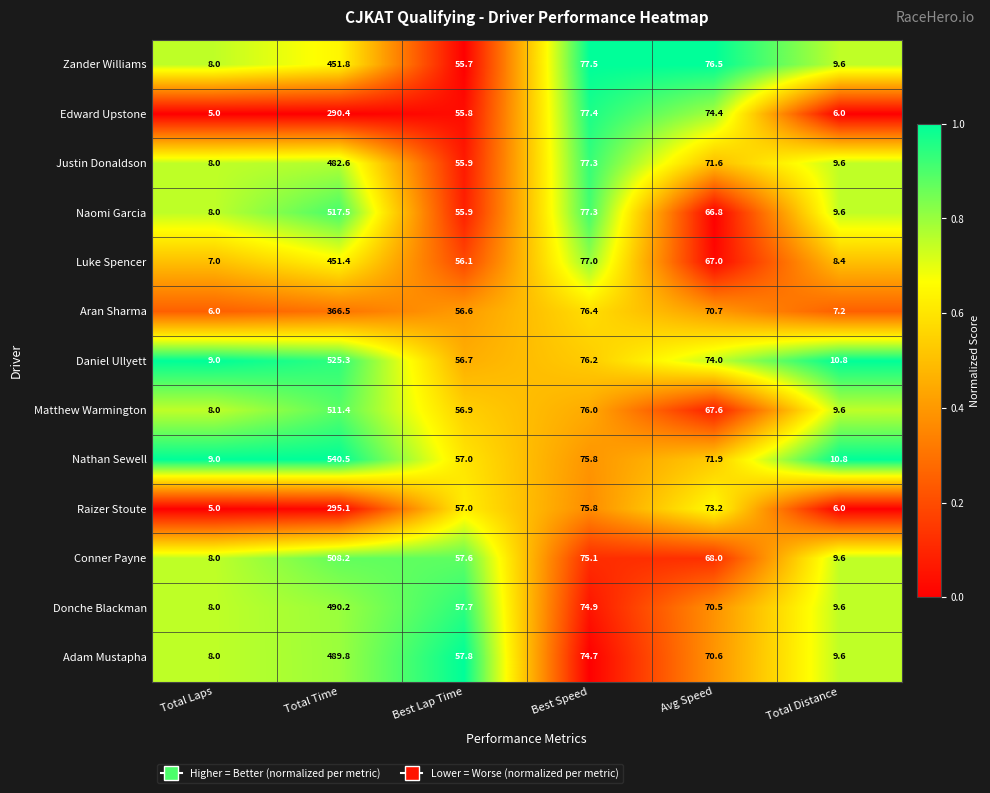

Is it true that Nathan Sewell equals 7.1 at Total Distance?

False